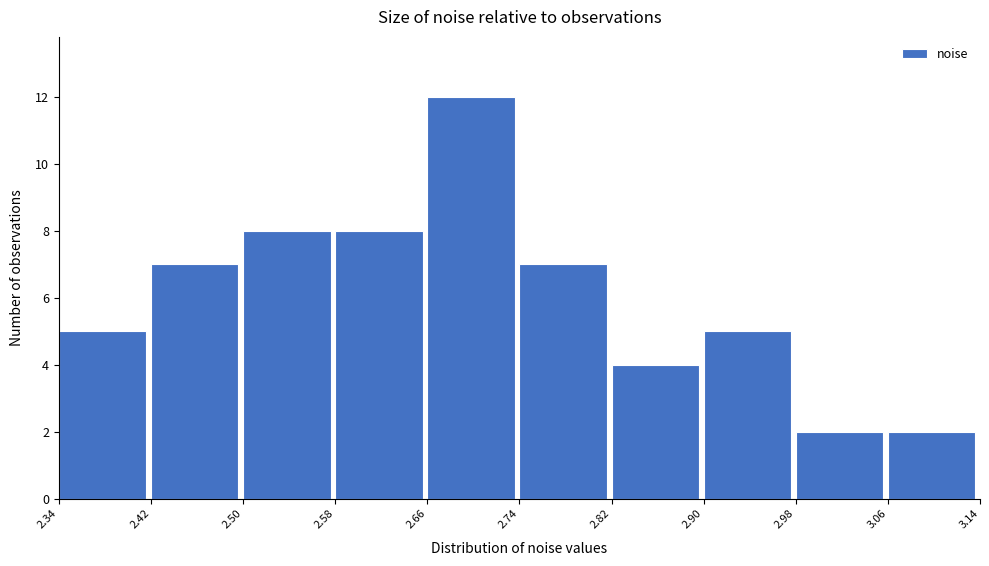

Reading left to right, list every bar in this chart as the range it spans on the x-axis followed by its height. The values are not printed on the chart, so give them approximately, as read against the axis.

2.34 to 2.42: 5
2.42 to 2.50: 7
2.50 to 2.58: 8
2.58 to 2.66: 8
2.66 to 2.74: 12
2.74 to 2.82: 7
2.82 to 2.90: 4
2.90 to 2.98: 5
2.98 to 3.06: 2
3.06 to 3.14: 2